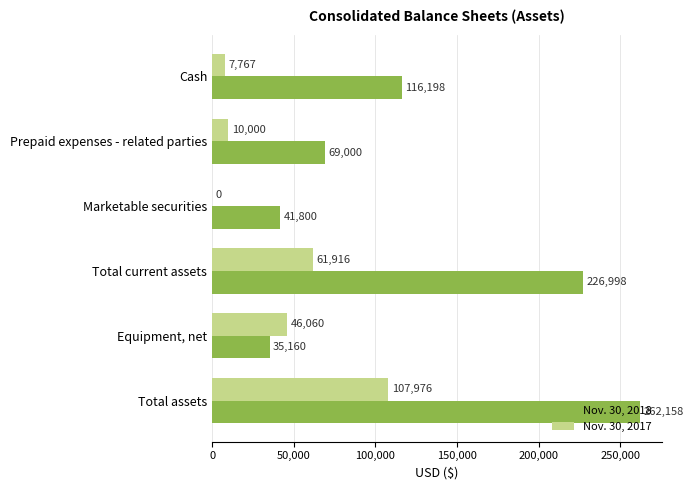

Where is Nov. 30, 2018 nearest to the value 148659?

Cash